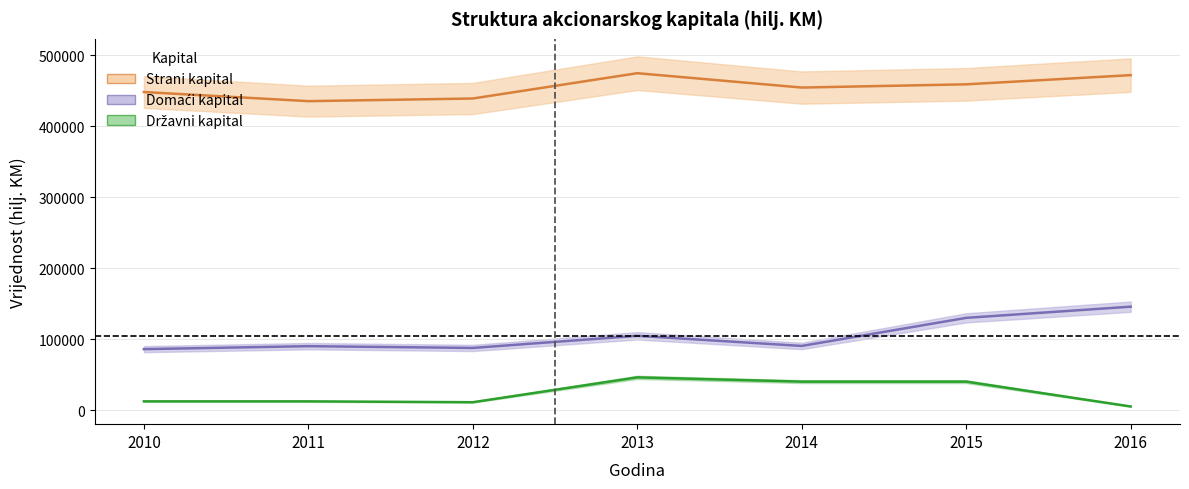

At which category does Državni kapital reach its first local valley?

2012